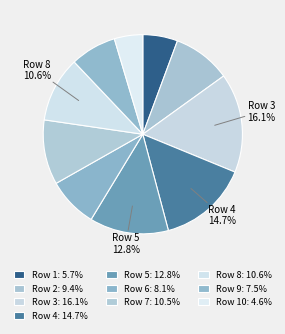

How many segments does this pie chart have?

10